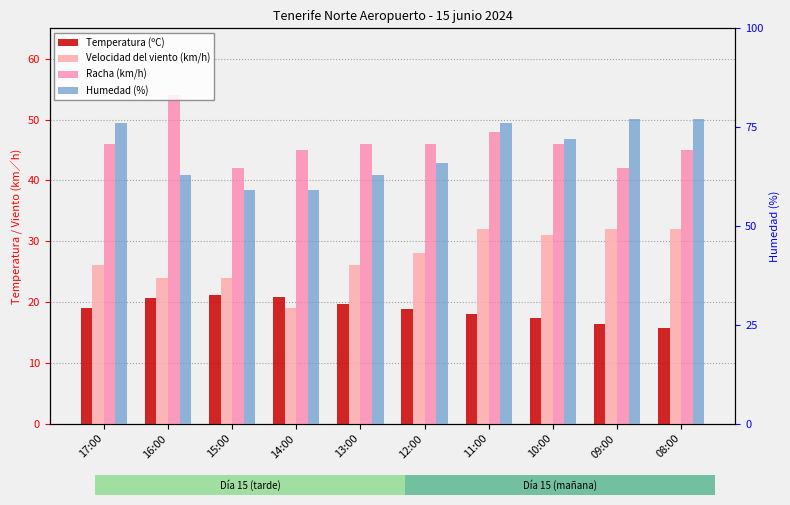

What is the label of the 5th bar from the right?

12:00